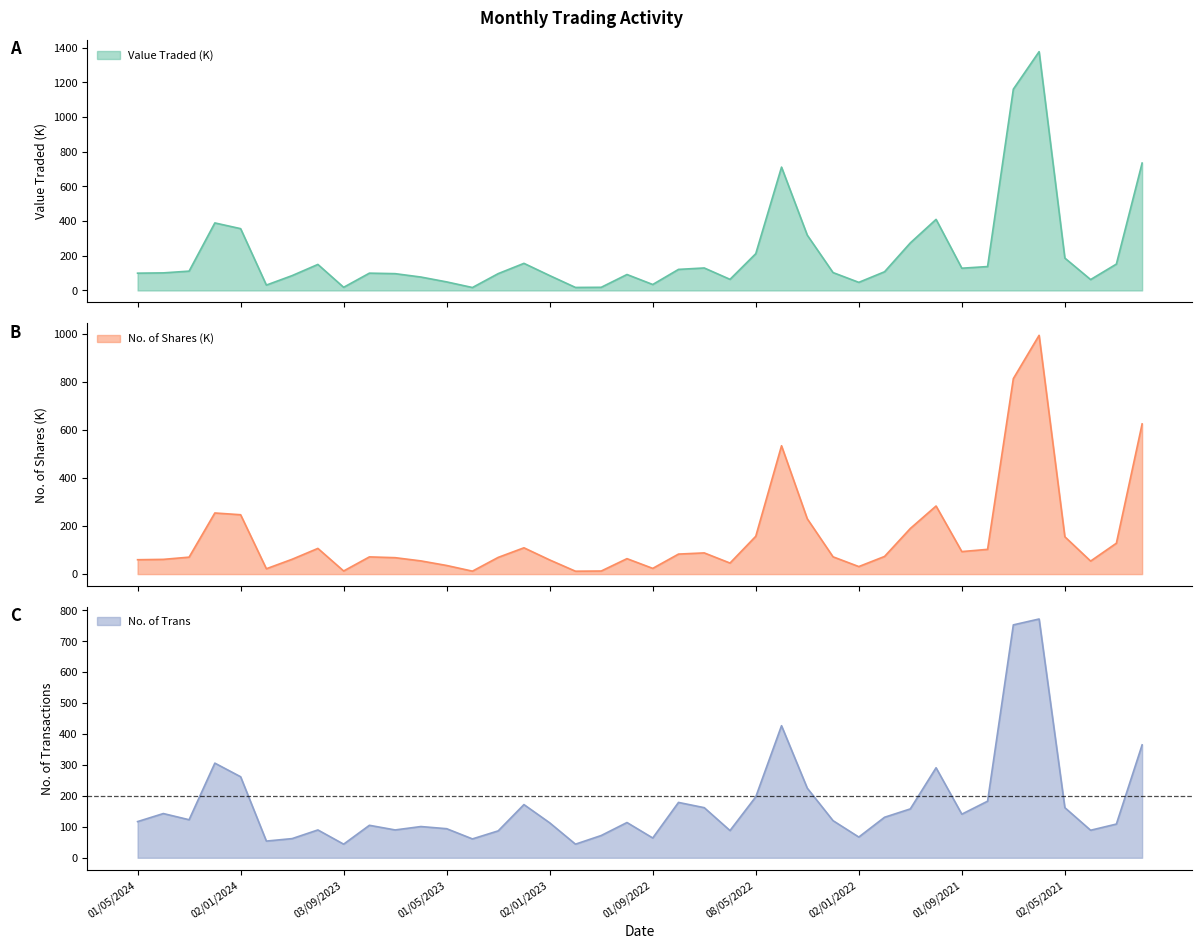

What are all the series names shown in the legend?

Value Traded, No. of Shares, No. of Trans